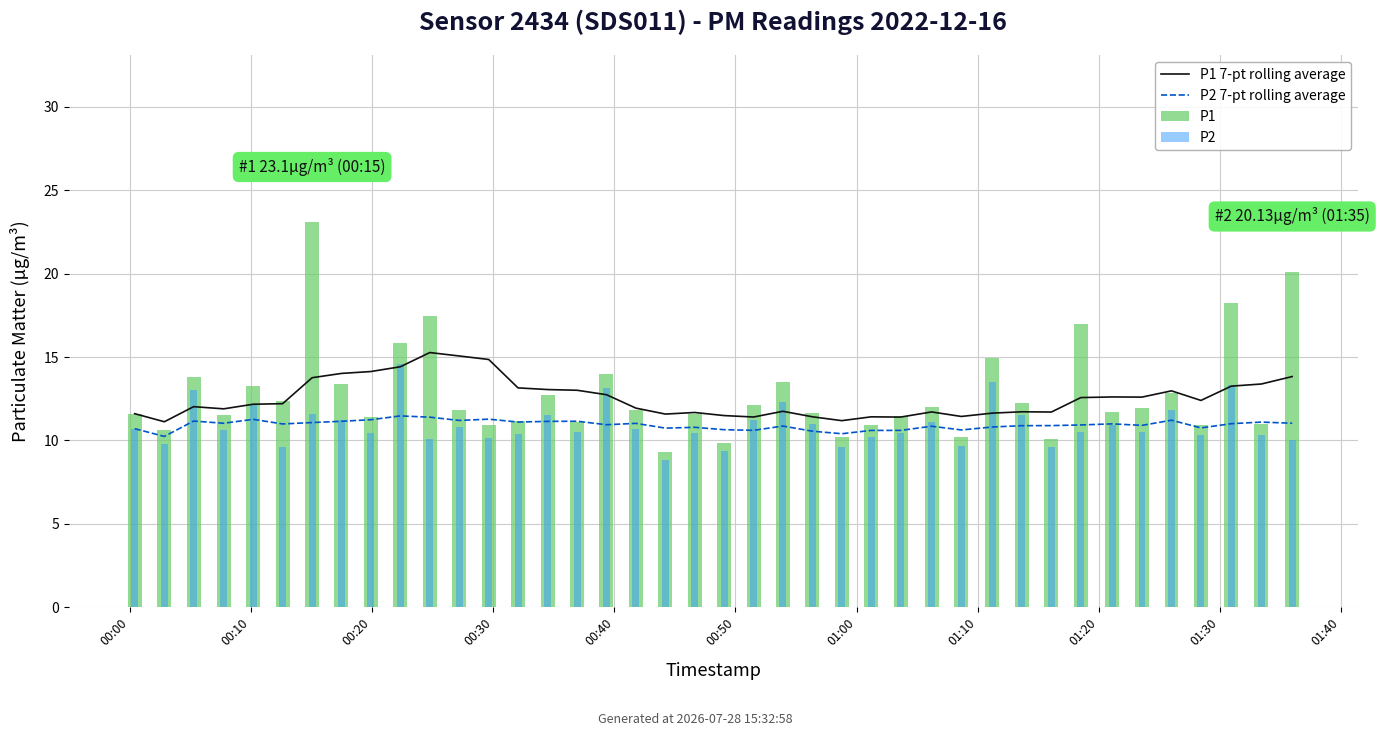

Reading right to left, list all the values displayed in this chart.

P1 7-pt rolling average: 13.8	13.4	13.3	12.4	13.0	12.6	12.6	12.6	11.7	11.7	11.6	11.4	11.7	11.4	11.4	11.2	11.4	11.7	11.4	11.5	11.7	11.6	11.9	12.7	13.0	13.0	13.1	14.9	15.1	15.3	14.4	14.1	14.0	13.8	12.2	12.2	11.9	12.0	11.1	11.6
P2 7-pt rolling average: 11.0	11.1	11.0	10.7	11.2	10.9	11.0	10.9	10.9	10.9	10.8	10.6	10.8	10.6	10.6	10.4	10.5	10.9	10.6	10.6	10.8	10.7	11.0	10.9	11.1	11.1	11.1	11.3	11.2	11.4	11.5	11.2	11.1	11.1	11.0	11.3	11.0	11.2	10.2	10.7
P1: 20.1	11.0	18.2	10.9	12.8	12.0	11.7	17.0	10.1	12.2	14.9	10.2	12.0	11.5	10.9	10.2	11.7	13.5	12.1	9.9	11.6	9.3	11.8	14.0	11.1	12.7	11.2	10.9	11.8	17.5	15.8	11.4	13.4	23.1	12.4	13.3	11.5	13.8	10.6	11.6
P2: 10.0	10.3	13.3	10.3	11.8	10.5	10.9	10.5	9.6	11.5	13.5	9.7	11.1	10.5	10.2	9.6	11.0	12.3	11.2	9.4	10.5	8.8	10.7	13.1	10.5	11.5	10.4	10.1	10.8	10.1	14.6	10.4	11.2	11.6	9.6	12.2	10.6	13.0	9.8	10.7